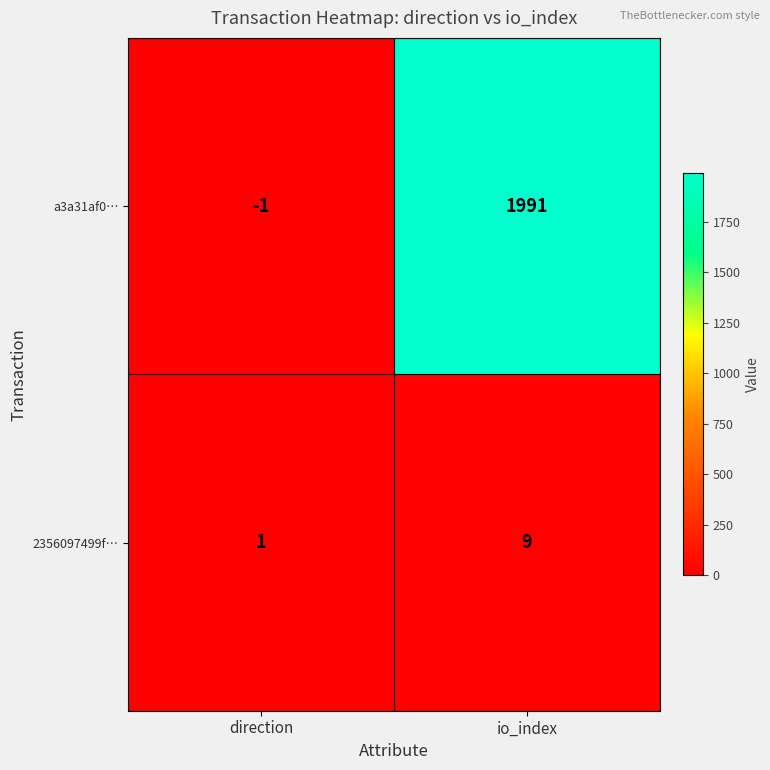

How many values in a3a31af0… are below zero?

1